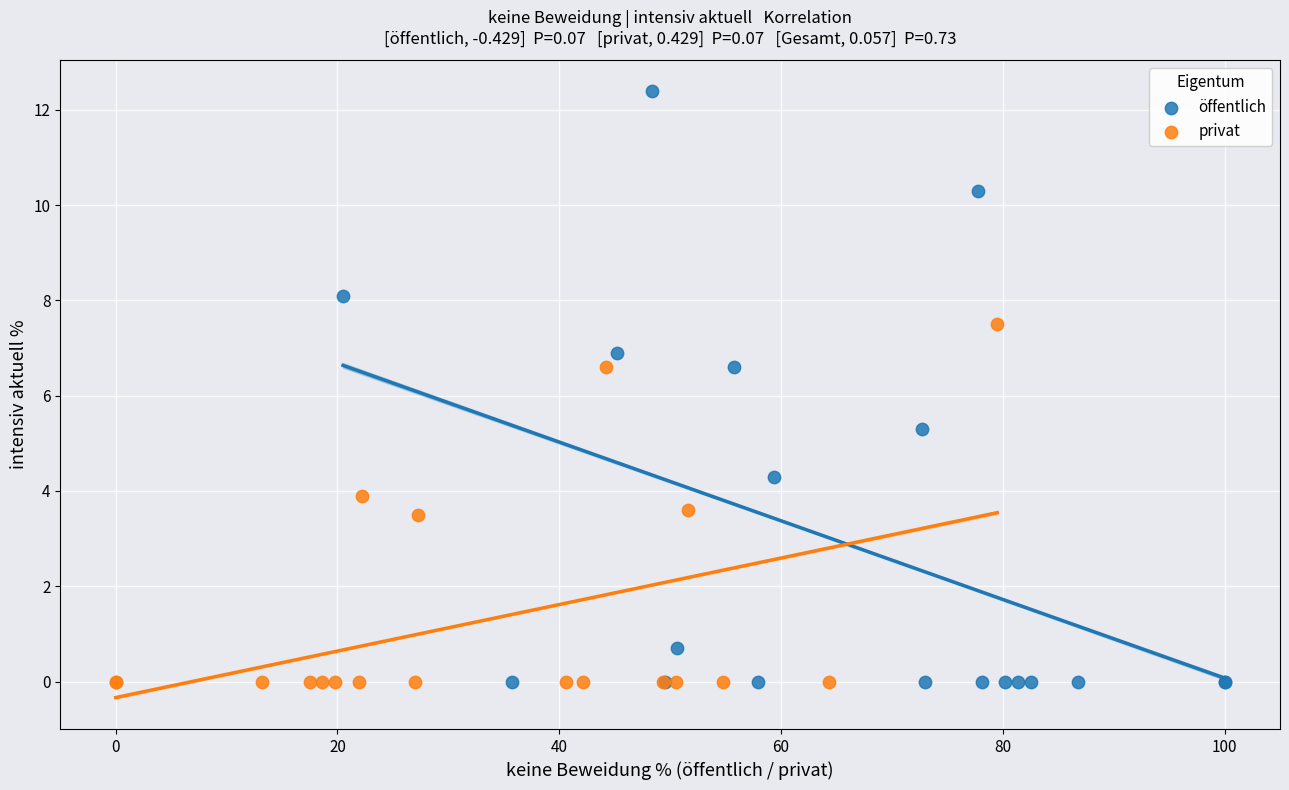

What are all the series names shown in the legend?

öffentlich, privat